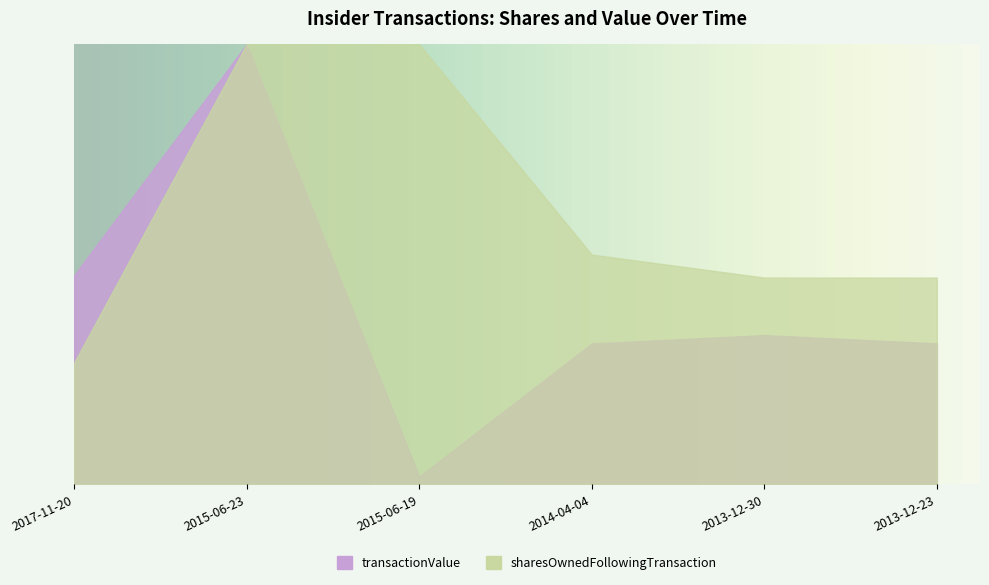

Reading left to right, list all the values displayed in this chart.

transactionValue: 2017-11-20=0.5	2015-06-23=1.0	2015-06-19=0.0	2014-04-04=0.3	2013-12-30=0.3	2013-12-23=0.3
sharesOwnedFollowingTransaction: 2017-11-20=0.3	2015-06-23=1.0	2015-06-19=1.0	2014-04-04=0.5	2013-12-30=0.5	2013-12-23=0.5